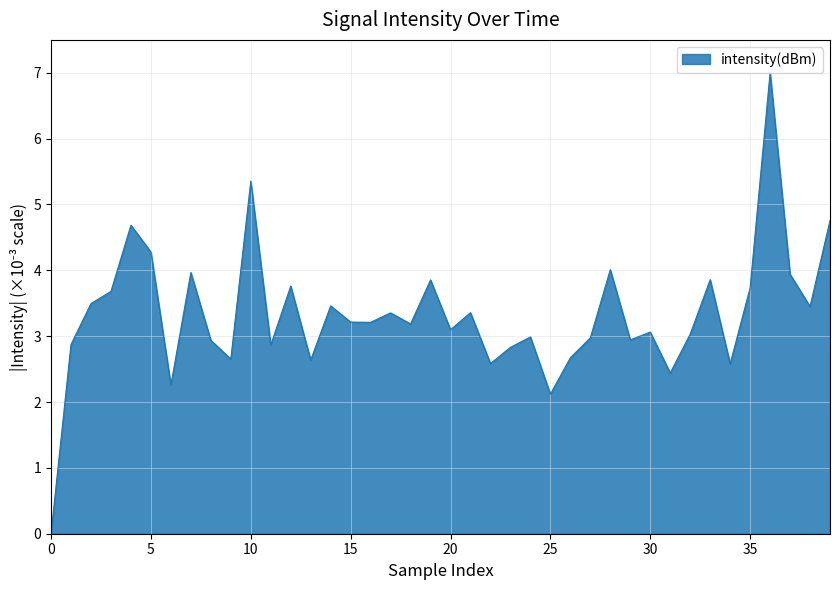

Is this an area chart (filled region under the line)?

Yes